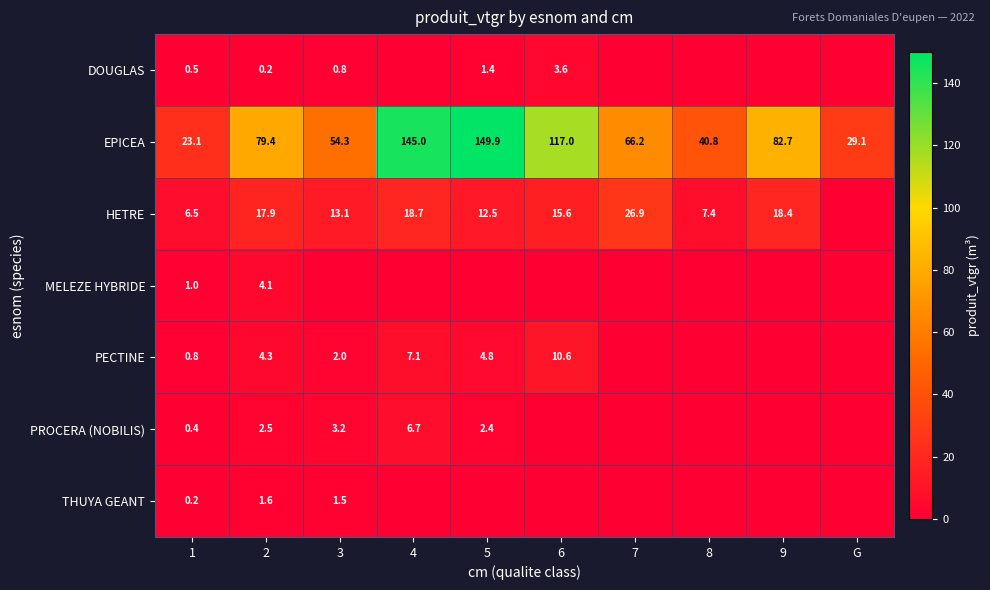

The value of EPICEA at 1 is 23.1. True or false?

True